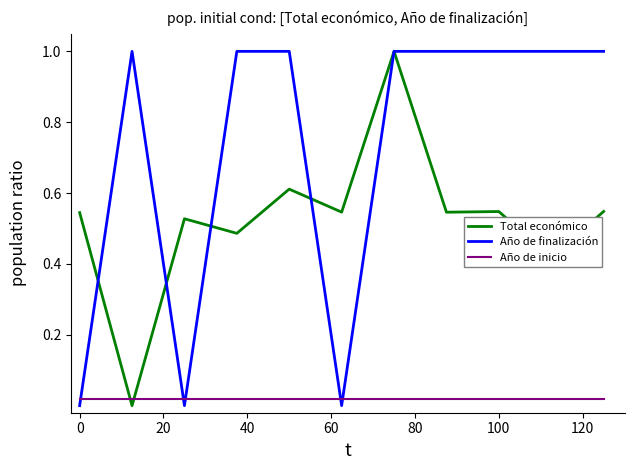

Count the number of categories in the chart.

11